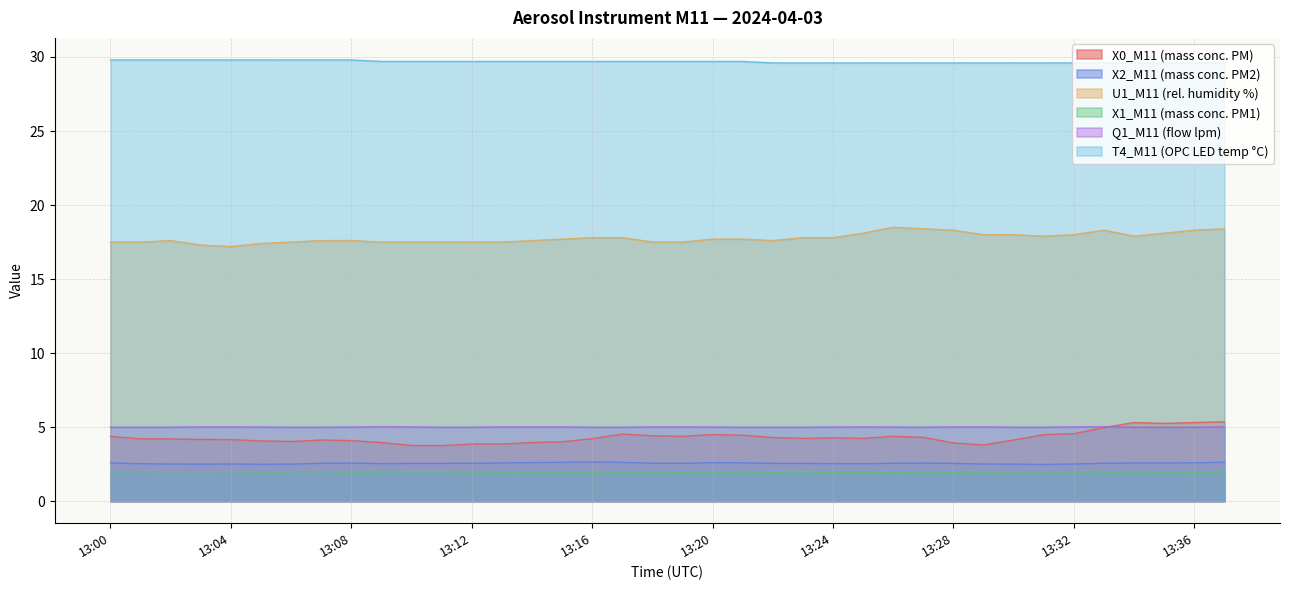

Count the X2_M11 (mass conc. PM2) values in the range 2 to 3.

38